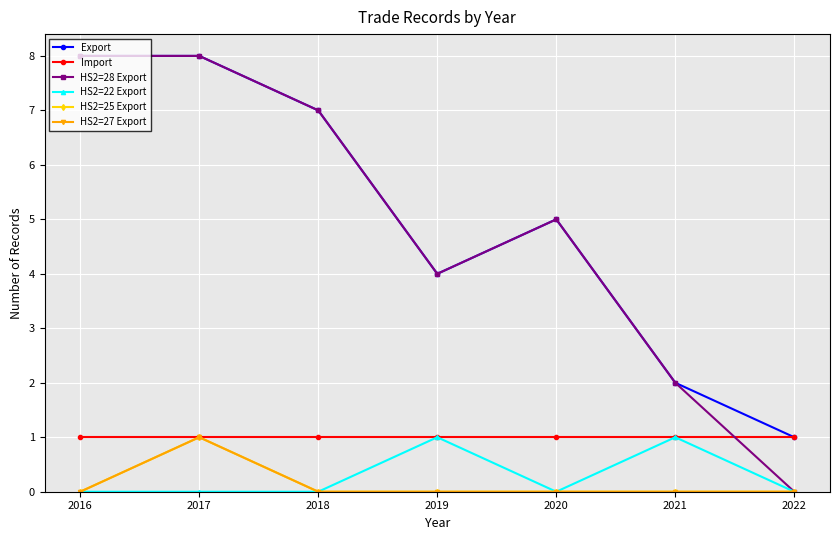

Is this an area chart (filled region under the line)?

No